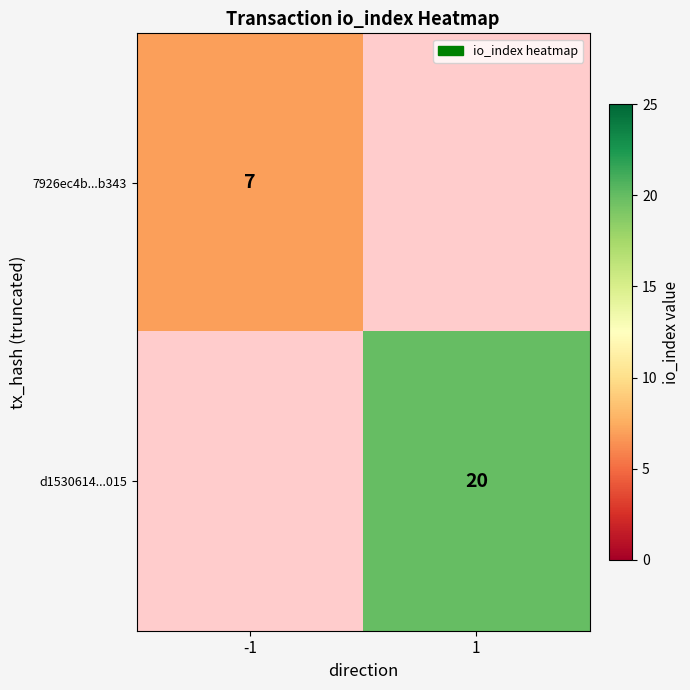

The value of d1530614...015 at 1 is 34. True or false?

False